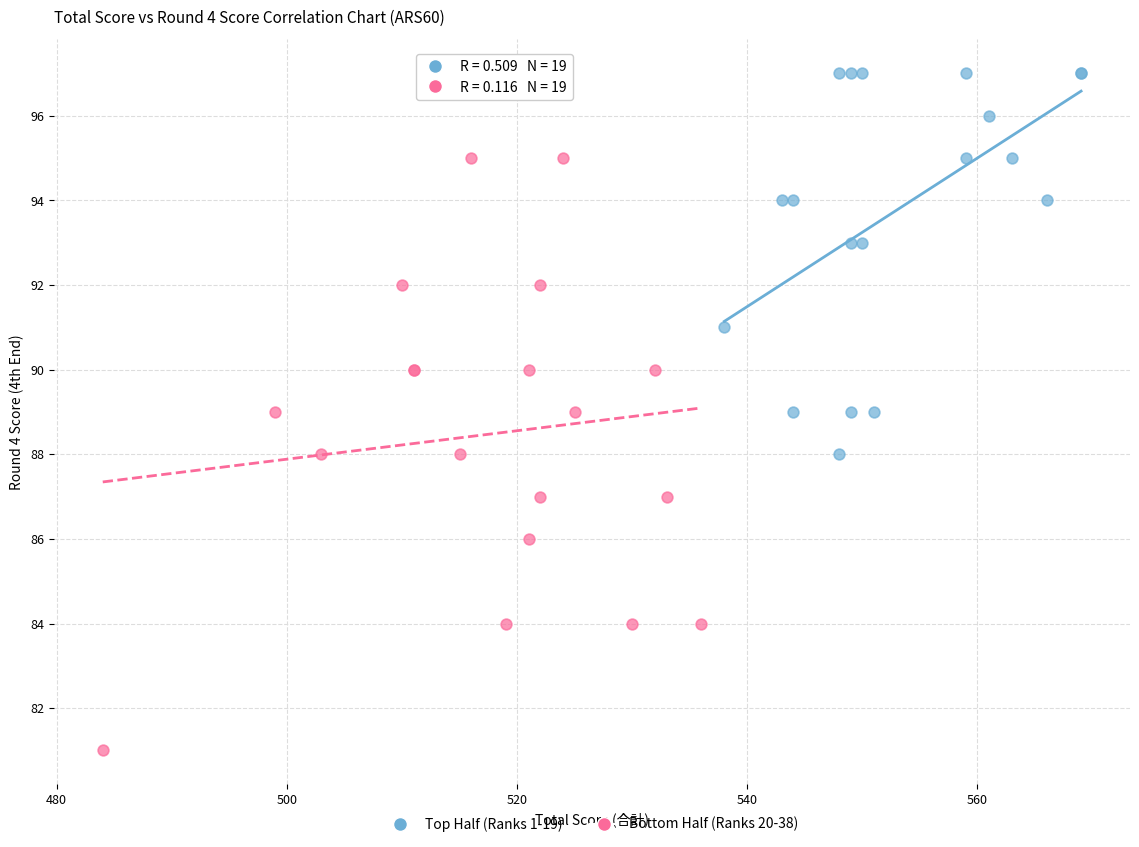

Which series contains the lowest Y value?

Bottom Half (Ranks 20-38)